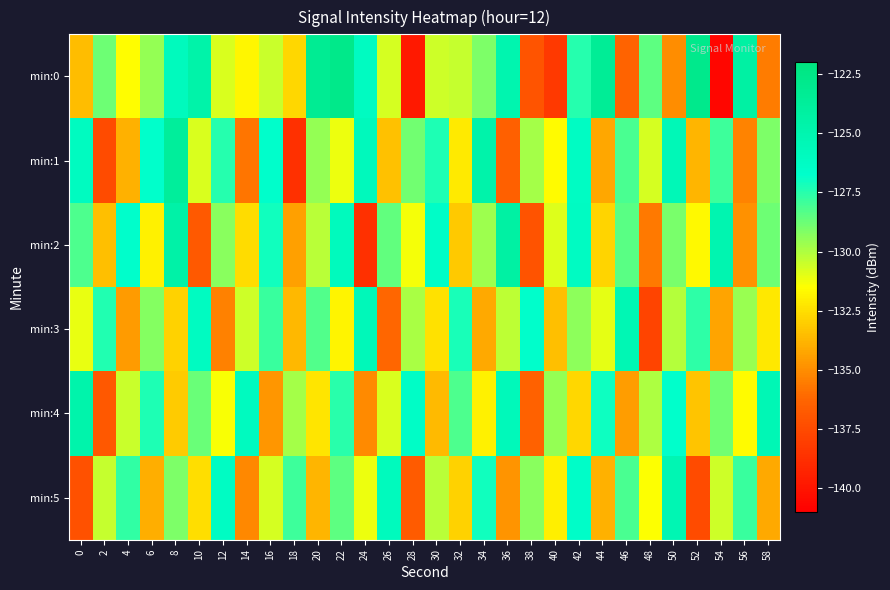

At which category is the sum across all series the highest?

22